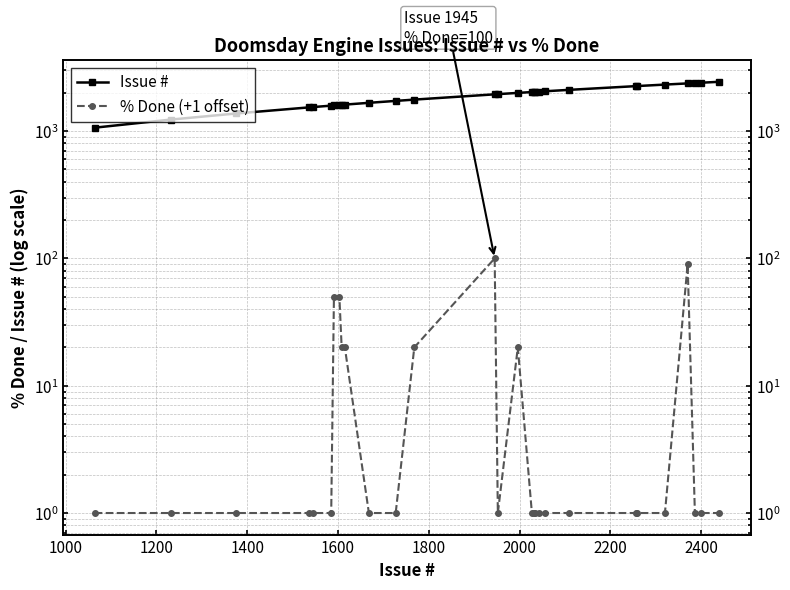

What is the value of the % Done (+1 offset) point at the 21st from the left?

1